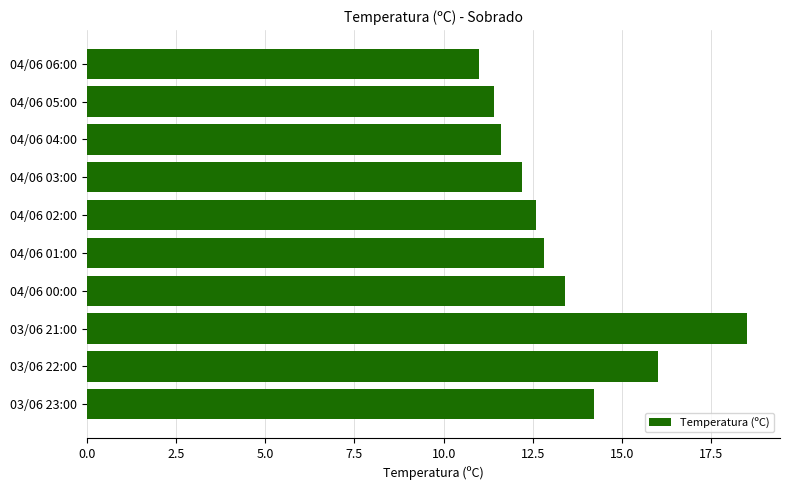

Reading bottom to top, extract all data points from this chart.

03/06 23:00=14.2	03/06 22:00=16.0	03/06 21:00=18.5	04/06 00:00=13.4	04/06 01:00=12.8	04/06 02:00=12.6	04/06 03:00=12.2	04/06 04:00=11.6	04/06 05:00=11.4	04/06 06:00=11.0